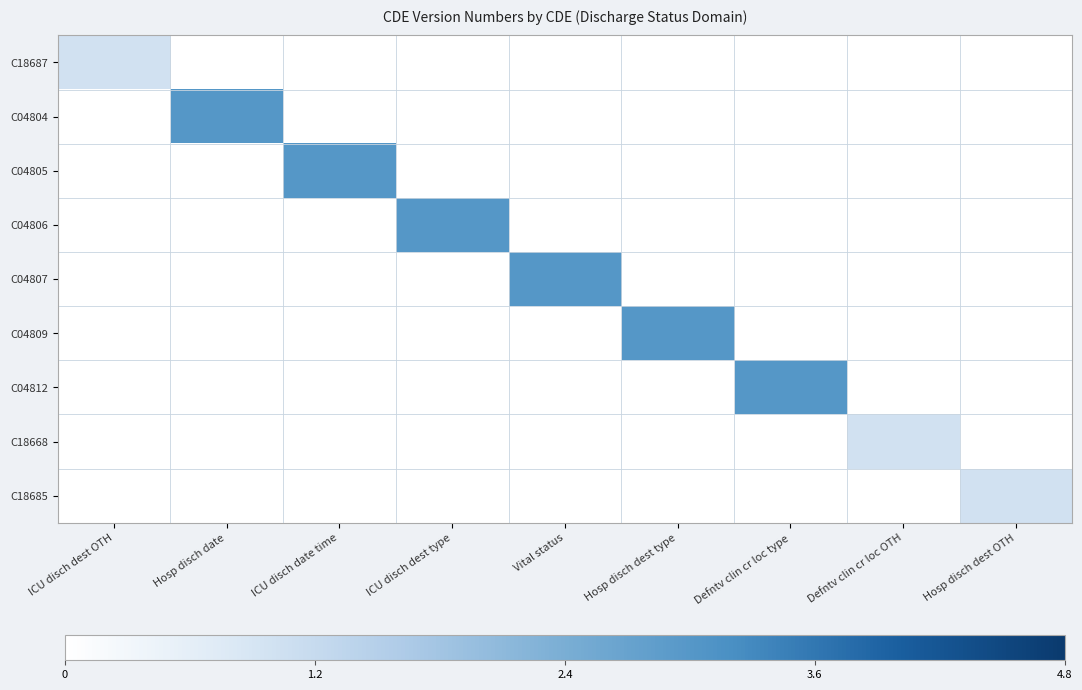

At which category is the sum across all series the highest?

Hosp disch date